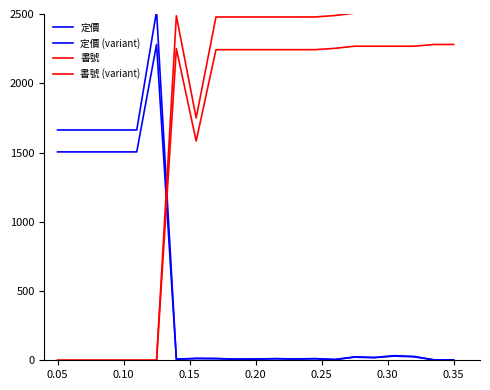

What is the value of the 定價 point at the 17th from the left?

18.6